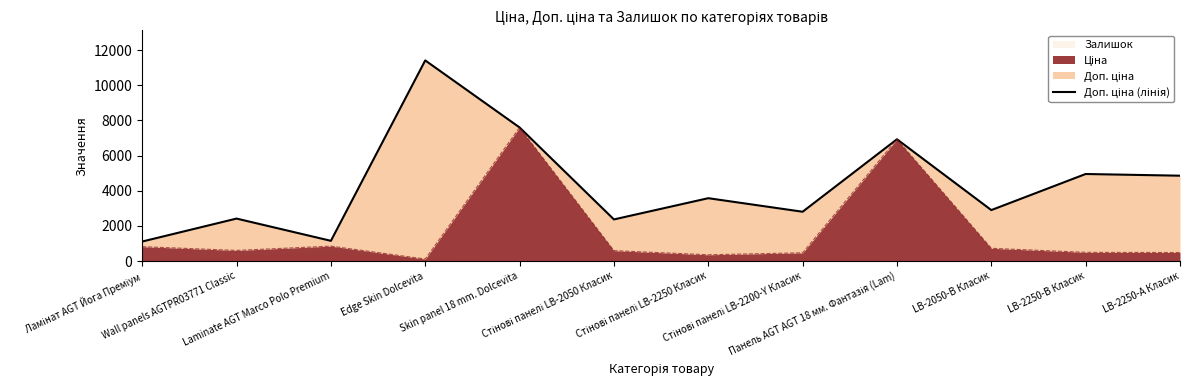

What is the difference between the values at Ламінат AGT Йога Преміум and LB-2250-В Класик?

3841.2